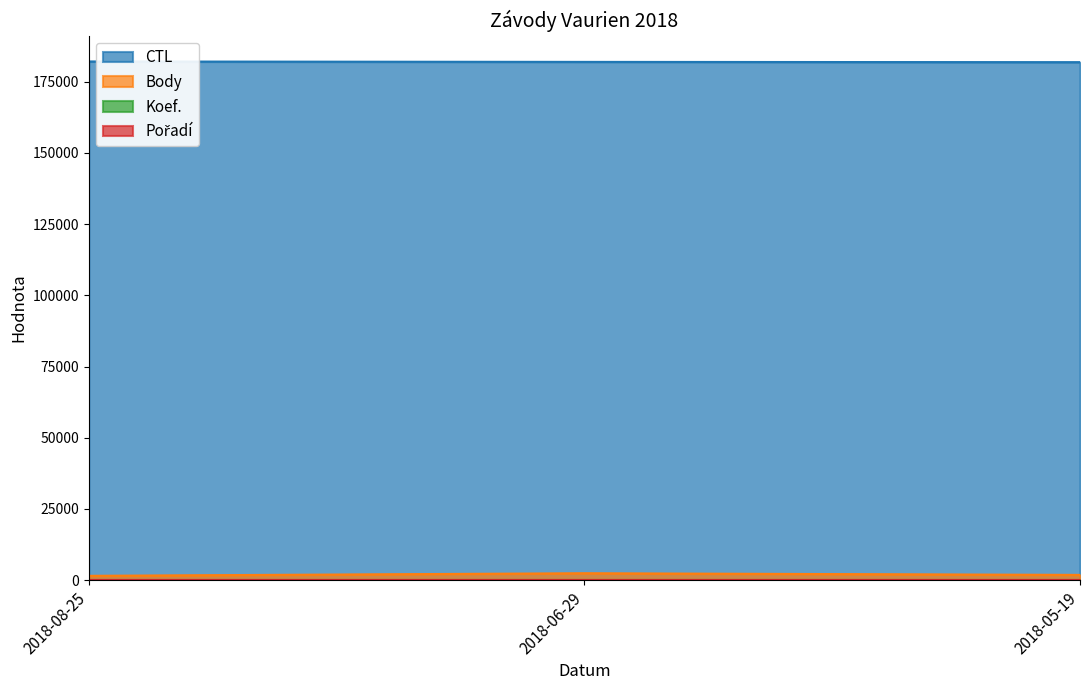

Which category has the highest value in the Body series?

2018-06-29